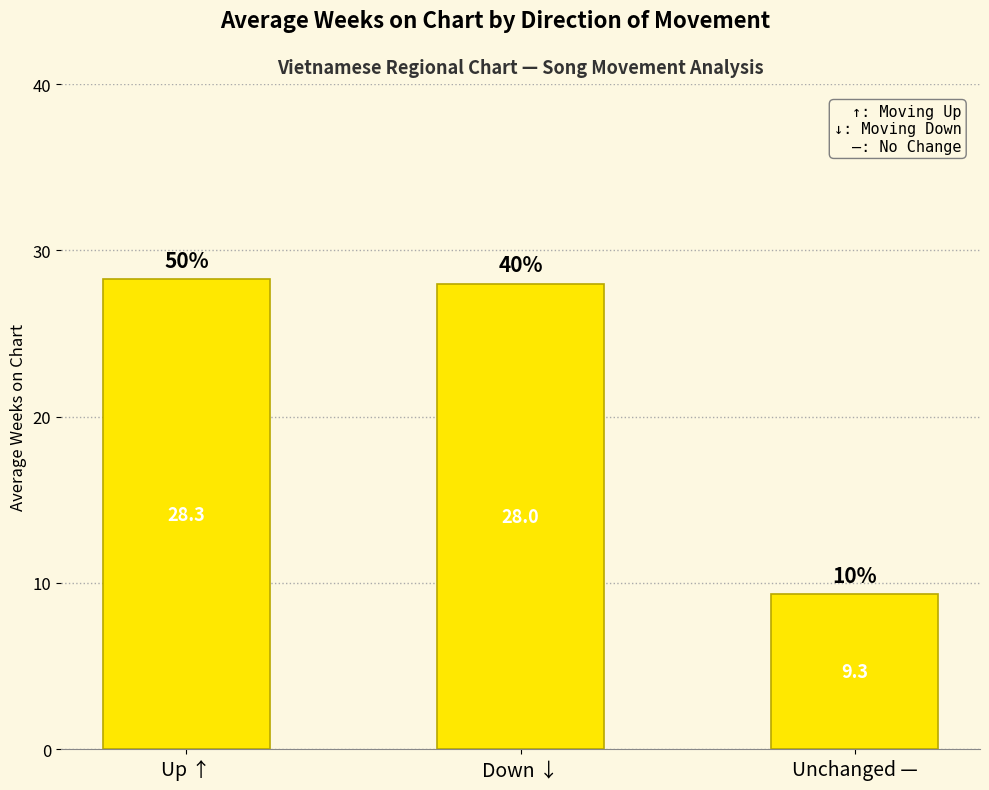

How many bars are there in total?

3